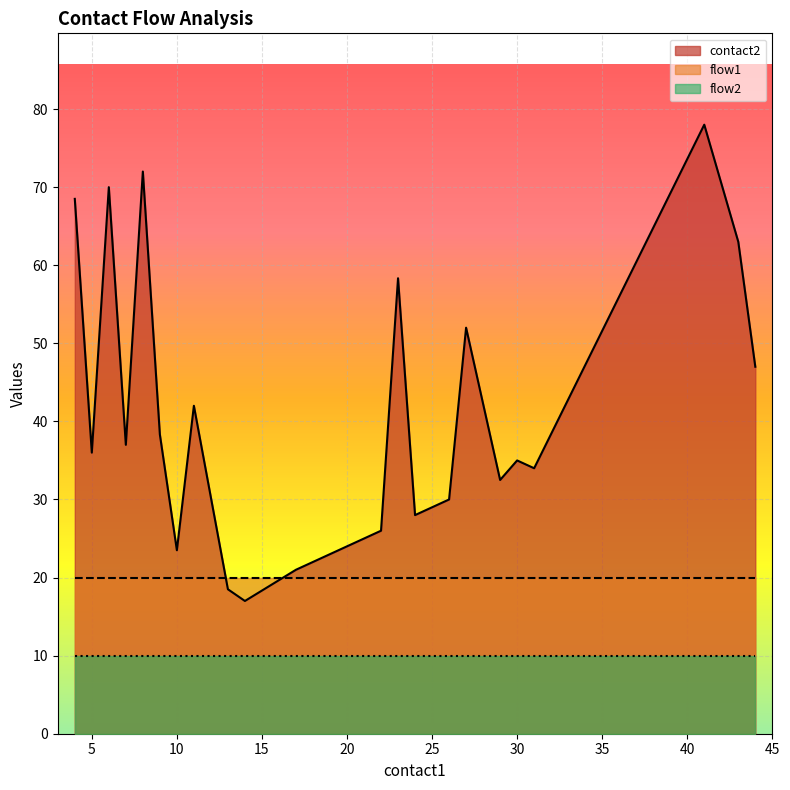

Is it true that flow1 equals 0 at 23?

False